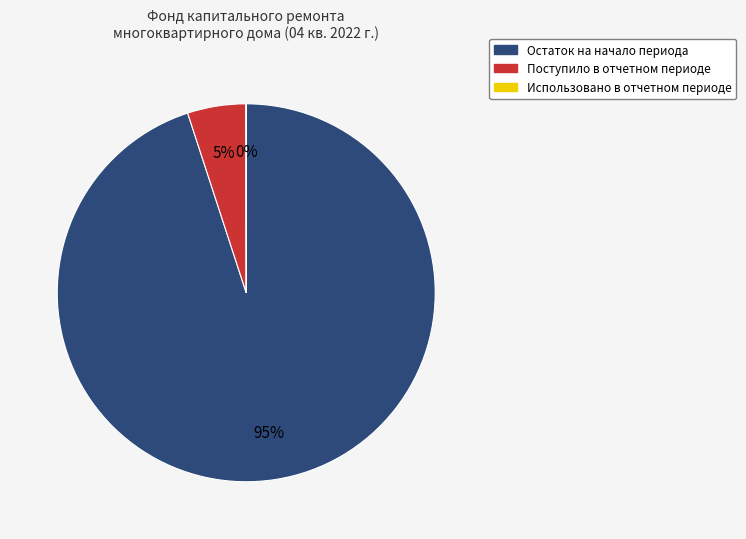

Is there a majority slice in this chart?

Yes